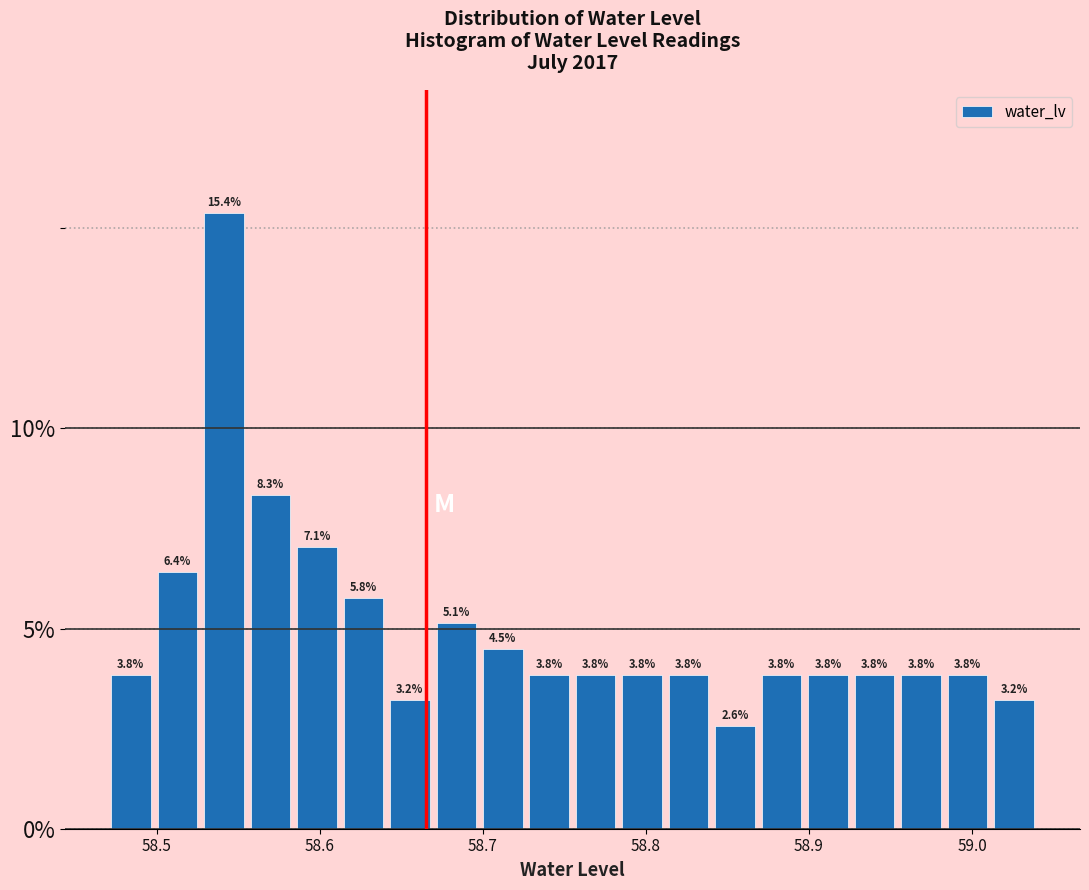

Read against the x-axis, roughly where is the centre of the tallest bar?

58.54